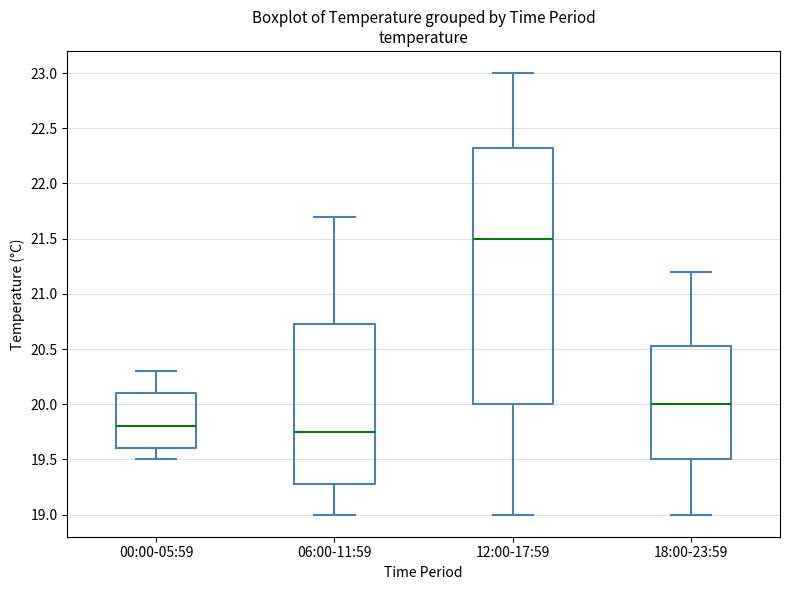

Reading left to right, transcribe this box plot: for each box, give where its median line is, the range the box spans, and where its two whiskers end, as read against the y-axis. The values are not printed on the chart, so give them approximately, as read against the axis.

00:00-05:59: median 19.80, box 19.60 to 20.10, whiskers 19.50 to 20.30
06:00-11:59: median 19.75, box 19.30 to 20.75, whiskers 19.00 to 21.70
12:00-17:59: median 21.50, box 20.00 to 22.35, whiskers 19.00 to 23.00
18:00-23:59: median 20.00, box 19.50 to 20.55, whiskers 19.00 to 21.20